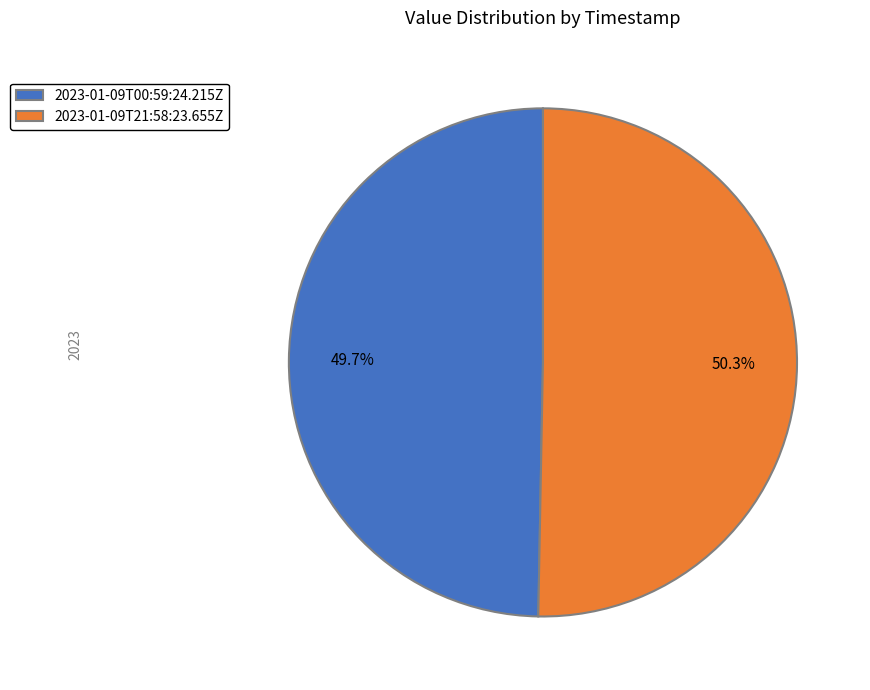

Which slice is the smallest?

2023-01-09T00:59:24.215Z